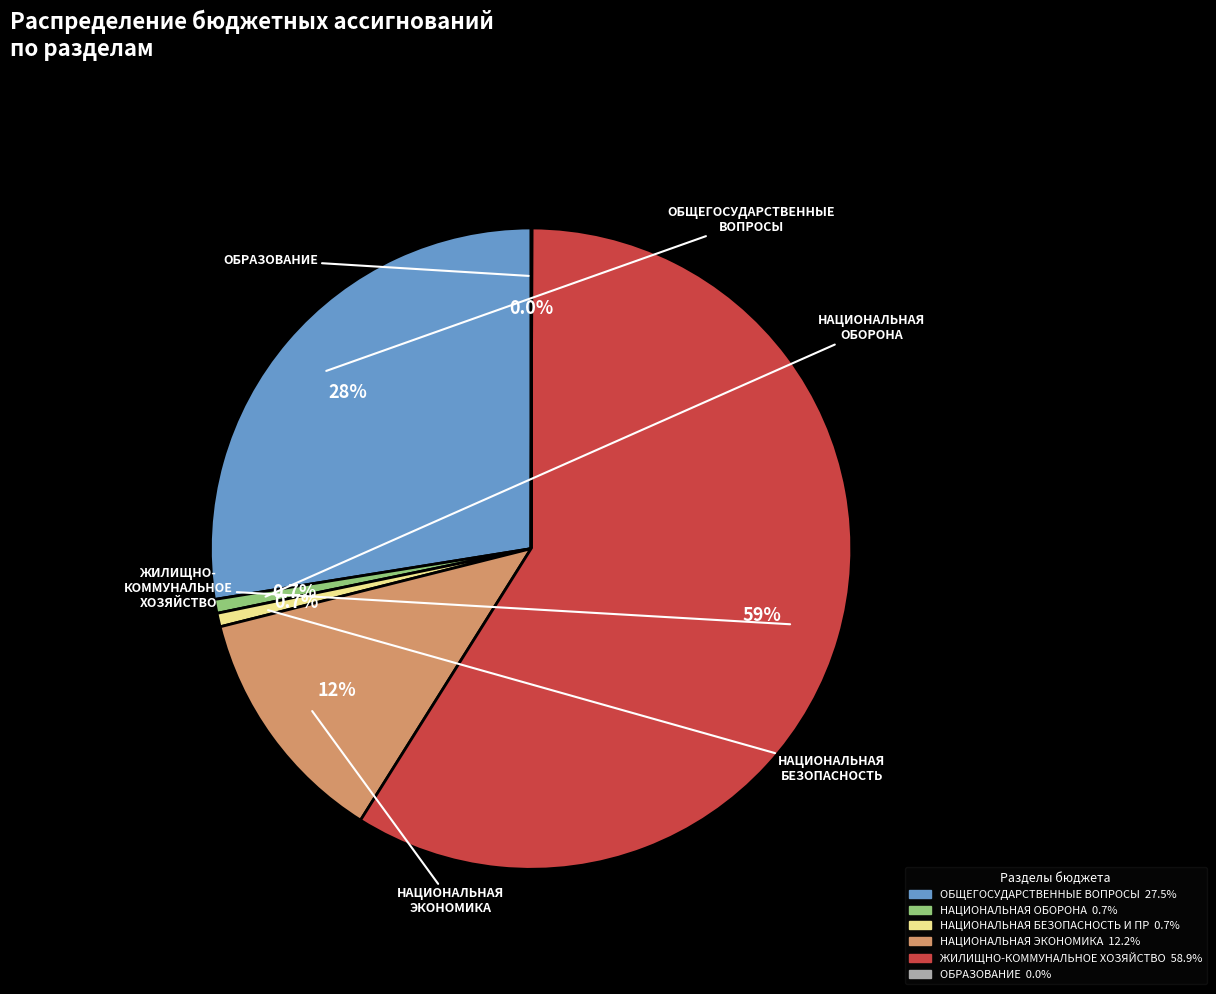

Does any single category account for the majority?

Yes